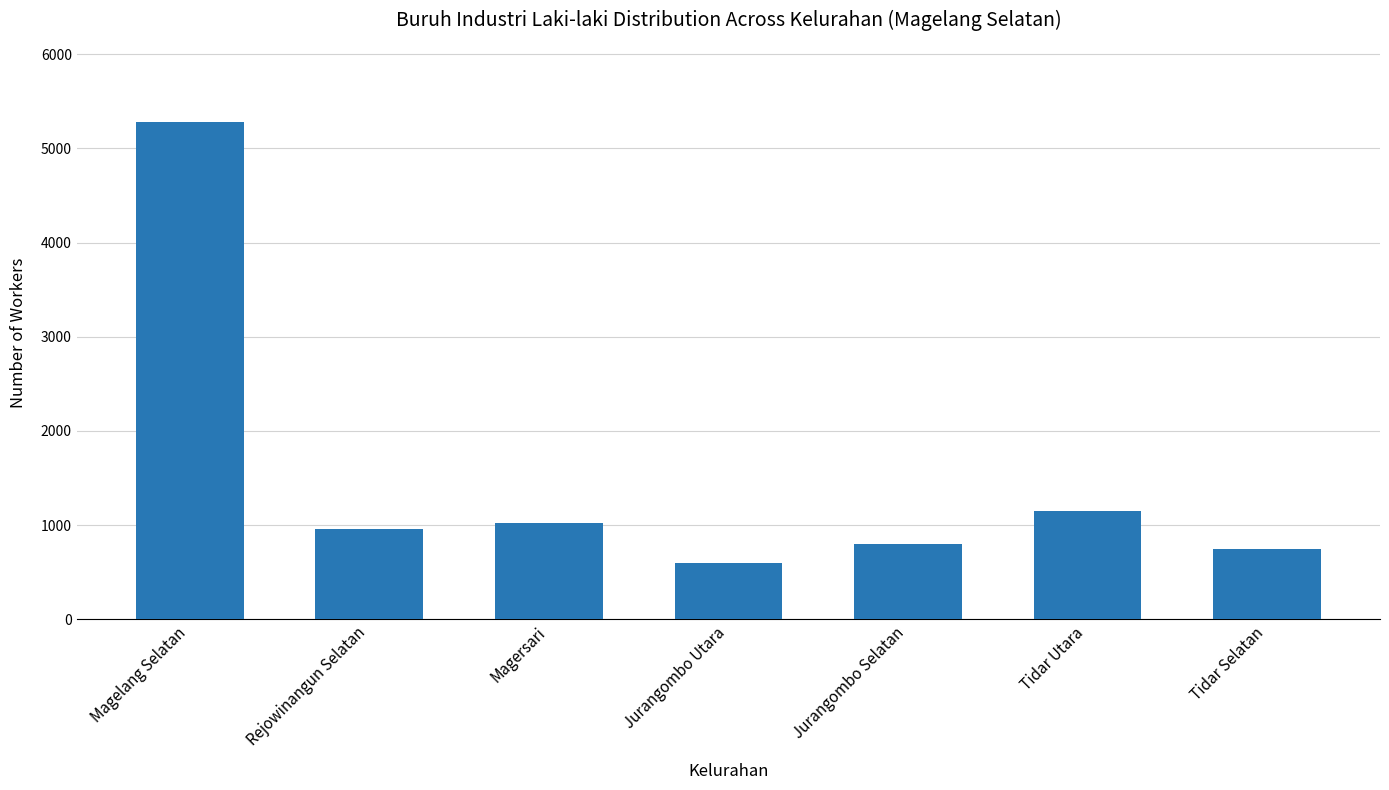

Reading right to left, list all the values displayed in this chart.

Tidar Selatan=752	Tidar Utara=1146	Jurangombo Selatan=798	Jurangombo Utara=597	Magersari=1028	Rejowinangun Selatan=963	Magelang Selatan=5284